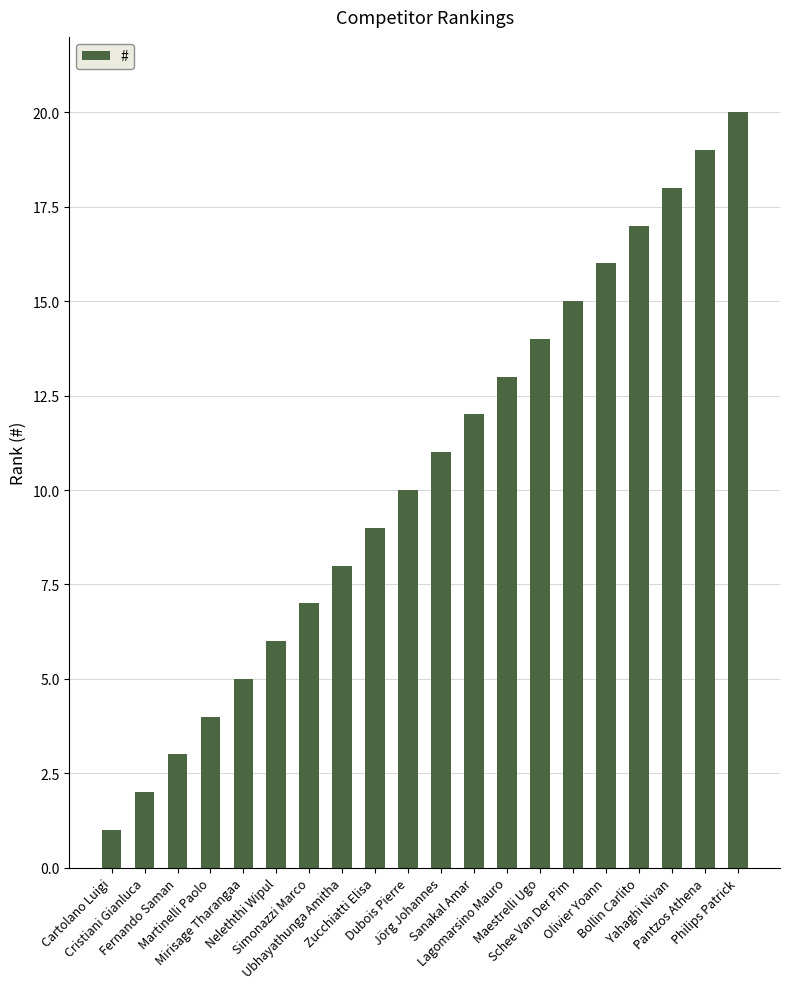

List the labels in order of value, largest first.

Philips Patrick, Pantzos Athena, Yahaghi Nivan, Bollin Carlito, Olivier Yoann, Schee Van Der Pim, Maestrelli Ugo, Lagomarsino Mauro, Sanakal Amar, Jörg Johannes, Dubois Pierre, Zucchiatti Elisa, Ubhayathunga Amitha, Simonazzi Marco, Neleththi Wipul, Mirisage Tharangaa, Martinelli Paolo, Fernando Saman, Cristiani Gianluca, Cartolano Luigi